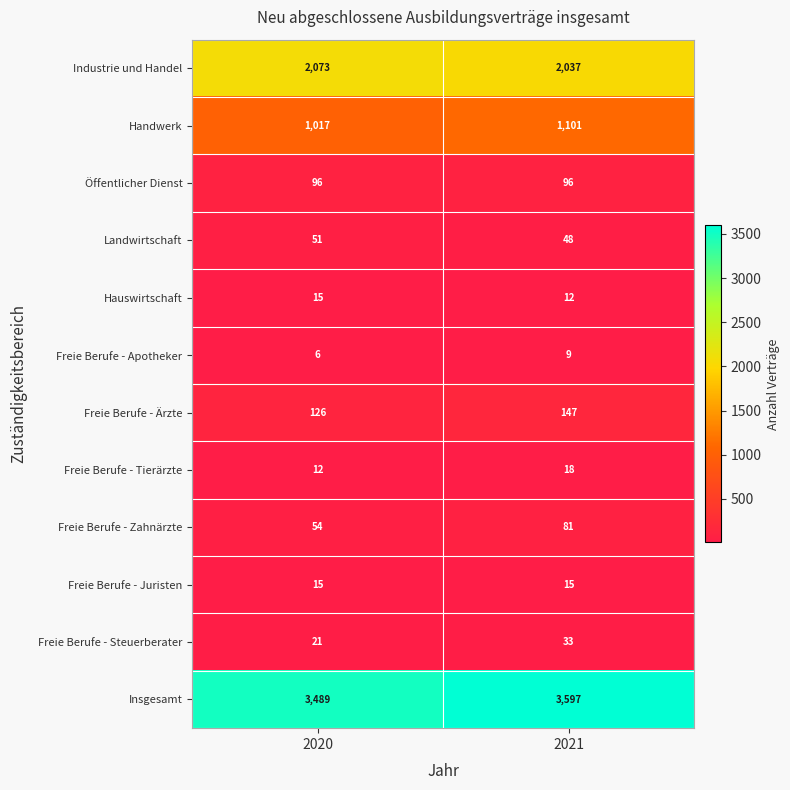

At which category is the sum across all series the highest?

2021